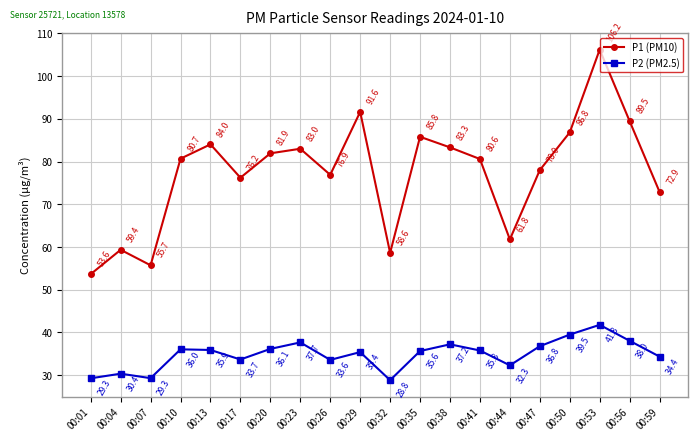

At which category is the sum across all series the highest?

00:53